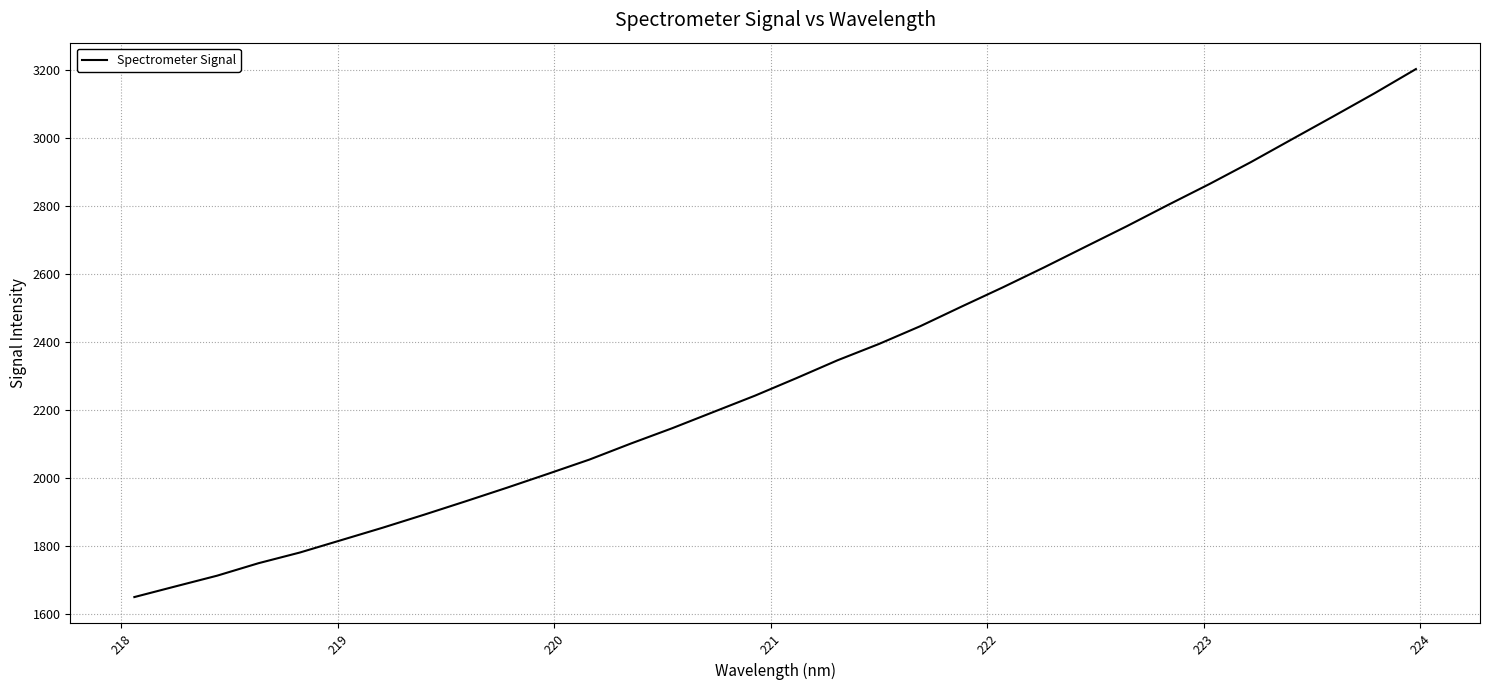

What is the smallest value displayed?

1649.1